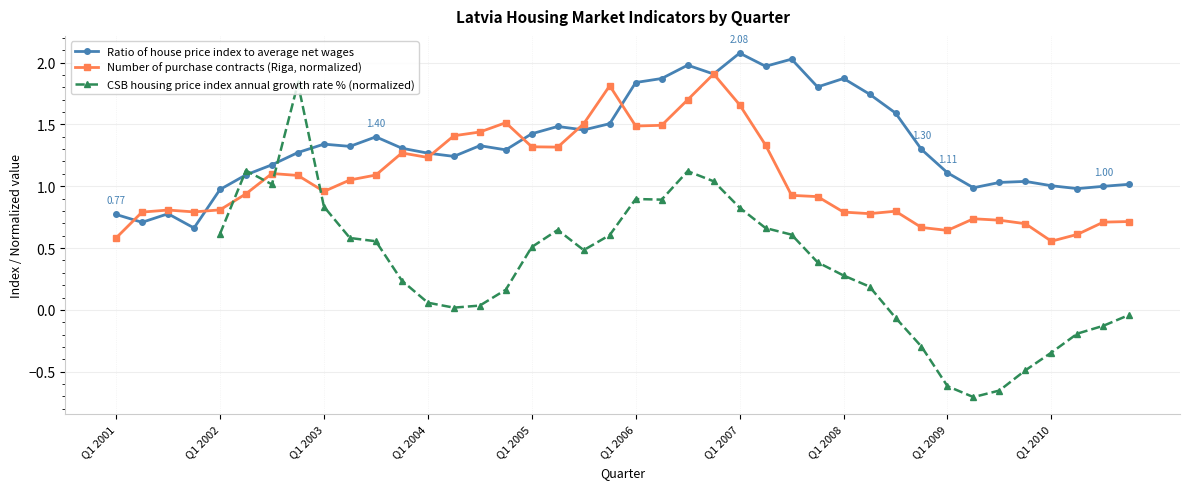

Does the chart have visible grid lines?

Yes